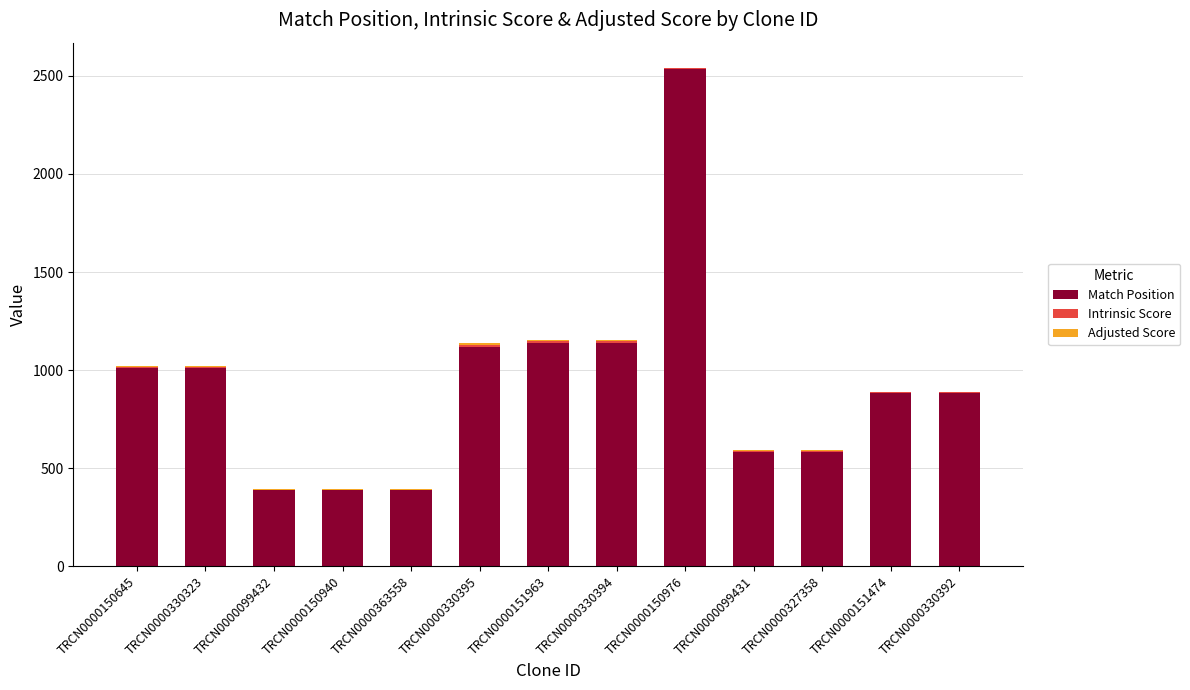

Does the chart contain stacked bars?

Yes